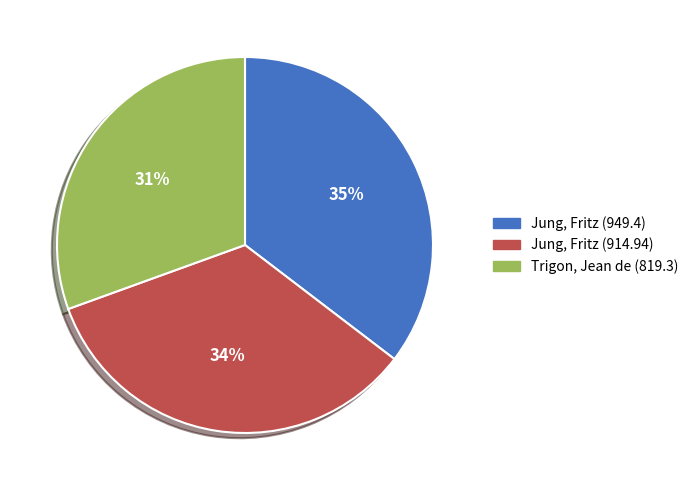

To the nearest percent, what portion does Jung, Fritz (949.4) represent?

35%